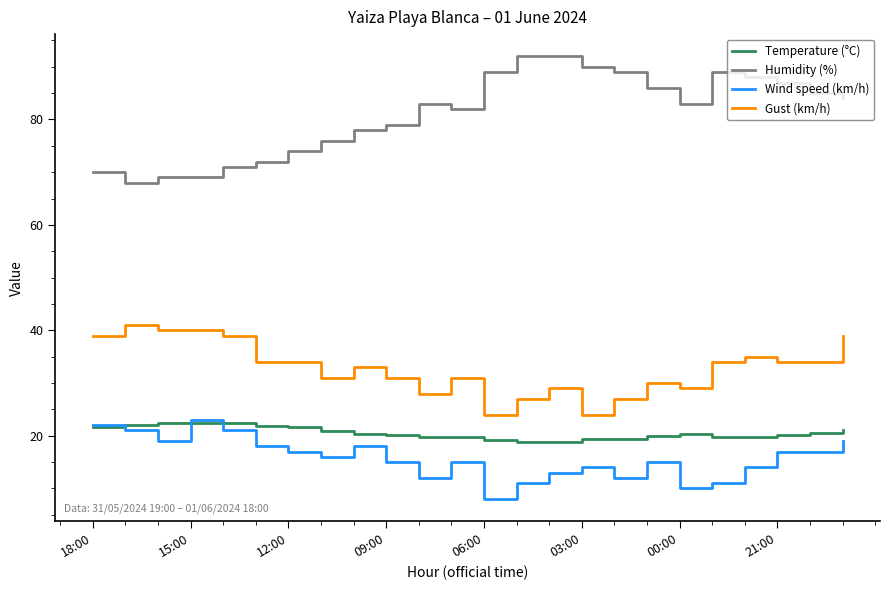

Which series has the largest range (max minus min)?

Humidity (%)